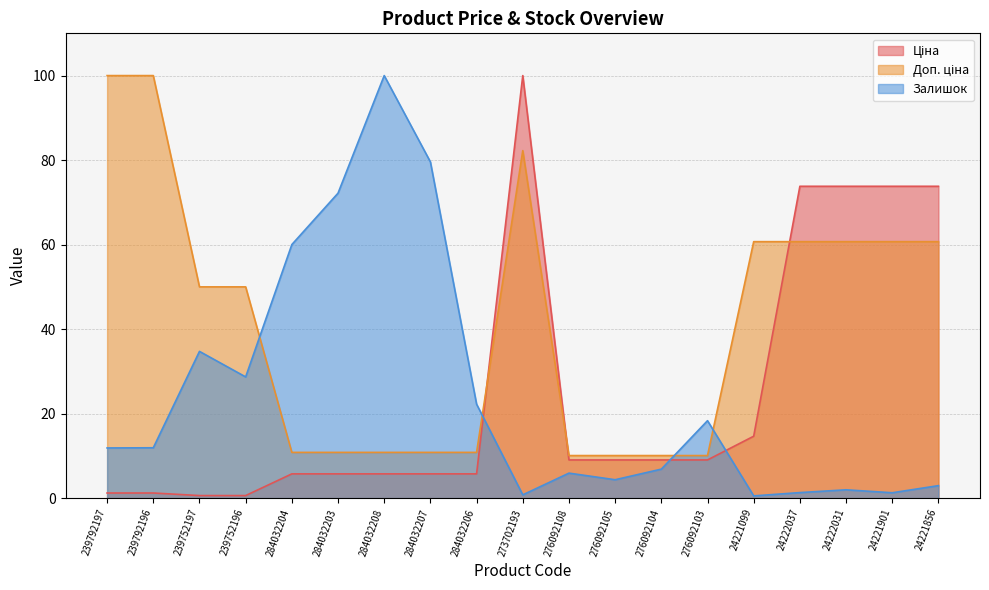

What is the sum of all Ціна values?

478.4